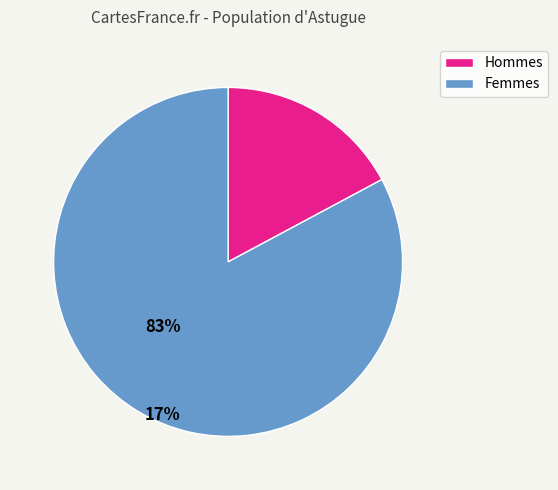

Combined, do Femmes and Hommes account for over 50%?

Yes